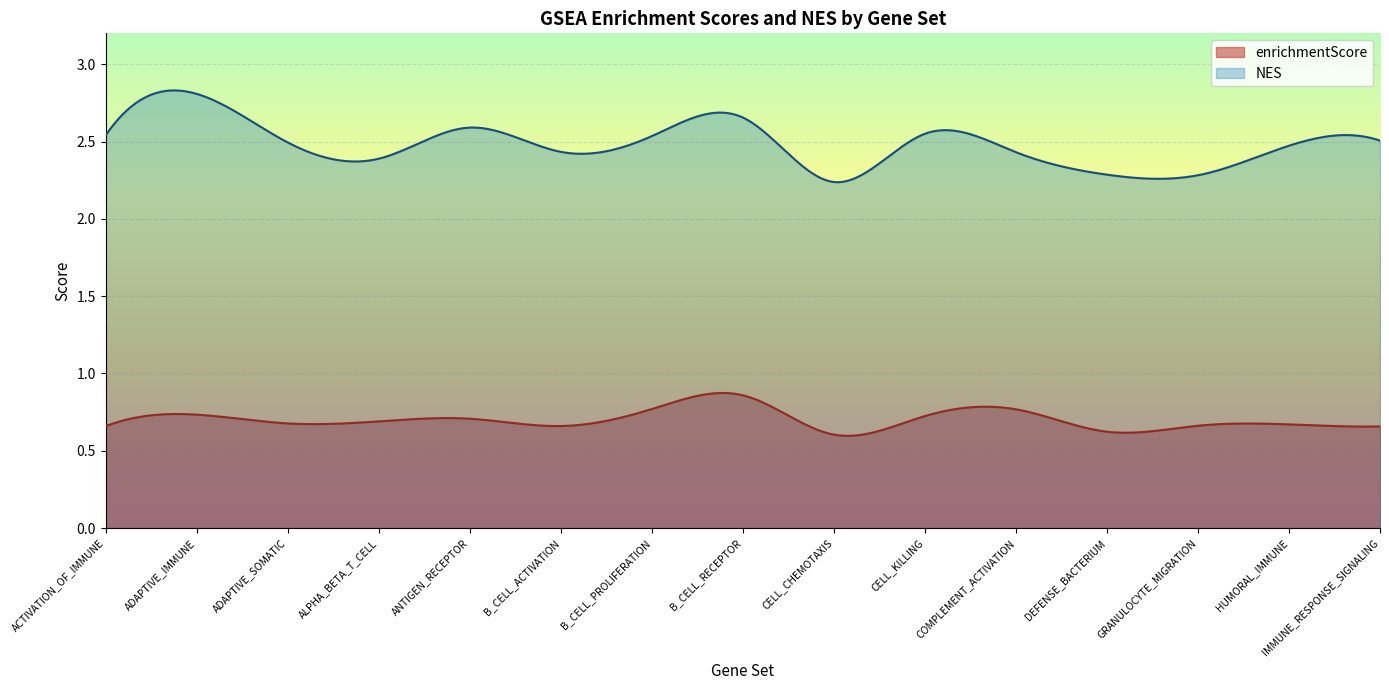

Between ACTIVATION_OF_IMMUNE and HUMORAL_IMMUNE, which series saw the biggest shift?

NES